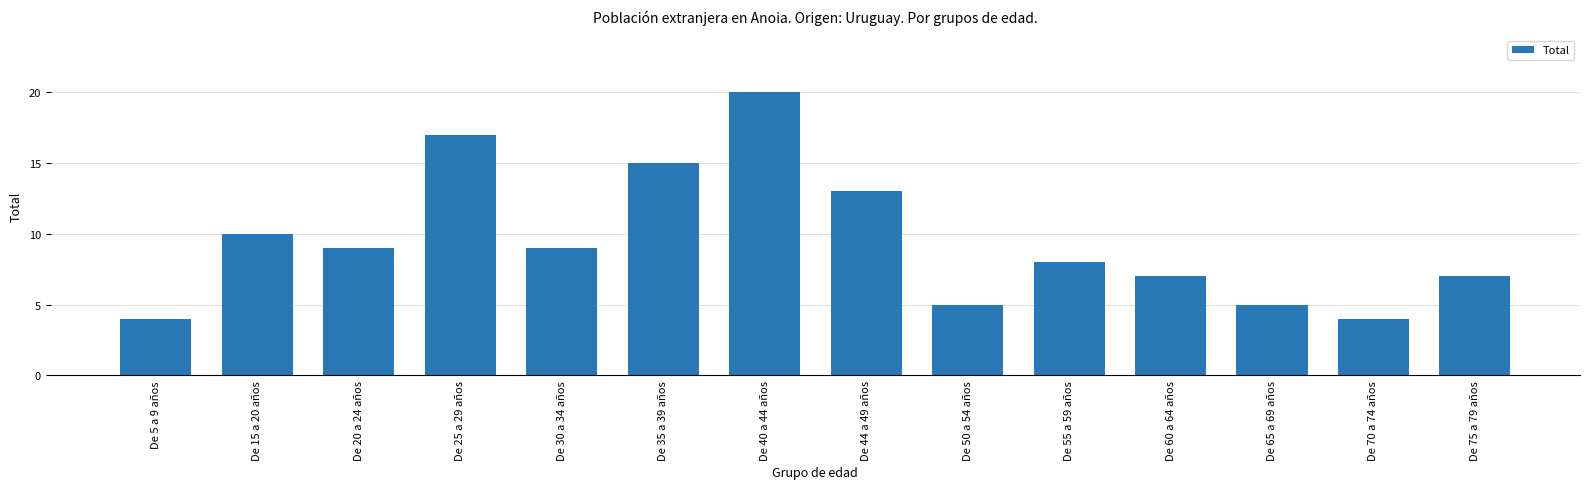

What is the label of the 5th bar from the left?

De 30 a 34 años